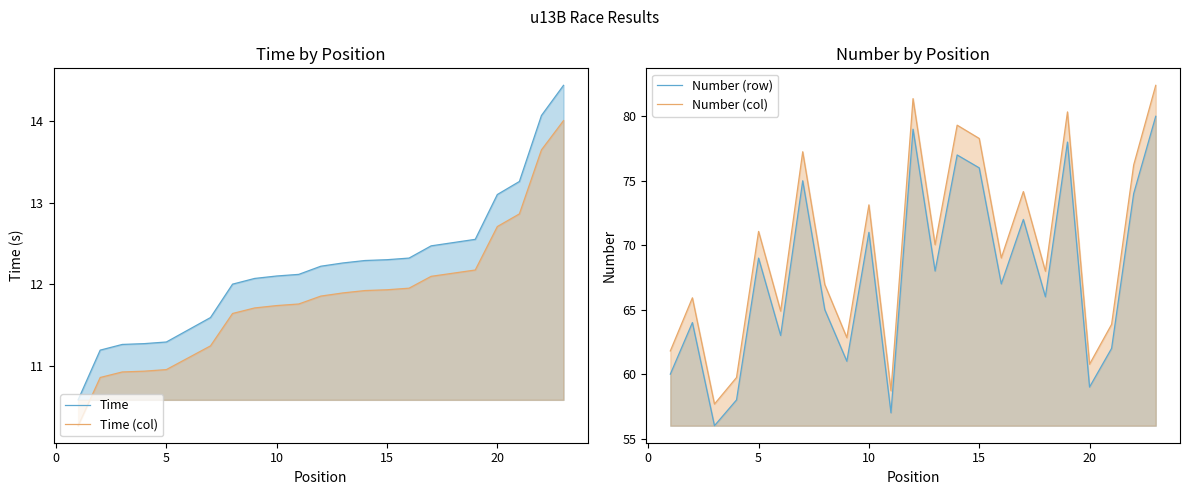

Reading left to right, what are all the values shown in this chart?

Time: 10.6	11.2	11.3	11.3	11.3	11.4	11.6	12.0	12.1	12.1	12.1	12.2	12.3	12.3	12.3	12.3	12.5	12.5	12.6	13.1	13.3	14.1	14.4
Time (col): 10.3	10.9	10.9	10.9	11.0	11.1	11.2	11.6	11.7	11.7	11.8	11.9	11.9	11.9	11.9	12.0	12.1	12.1	12.2	12.7	12.9	13.6	14.0
Number (row): 60.0	64.0	56.0	58.0	69.0	63.0	75.0	65.0	61.0	71.0	57.0	79.0	68.0	77.0	76.0	67.0	72.0	66.0	78.0	59.0	62.0	74.0	80.0
Number (col): 61.8	65.9	57.7	59.7	71.1	64.9	77.2	67.0	62.8	73.1	58.7	81.4	70.0	79.3	78.3	69.0	74.2	68.0	80.3	60.8	63.9	76.2	82.4